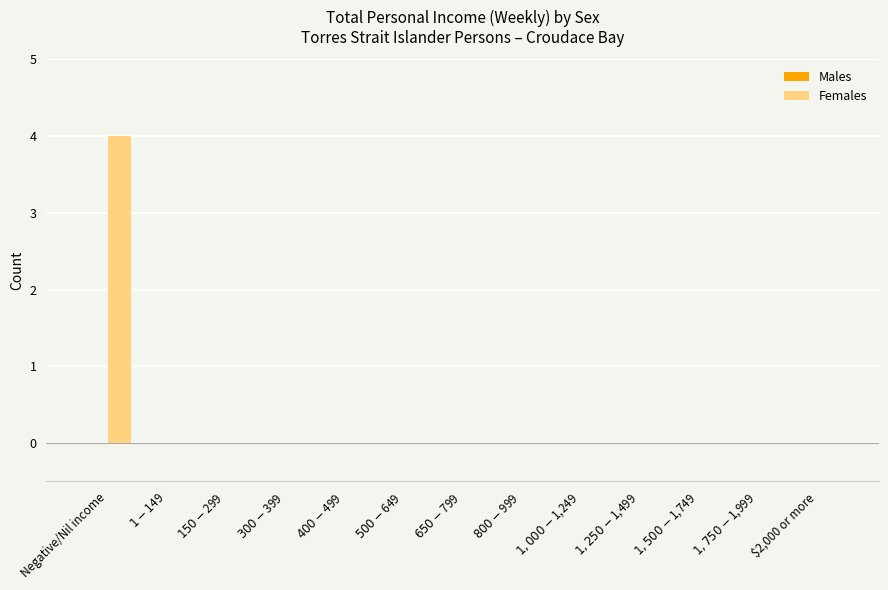

What is the sum of all values?

4